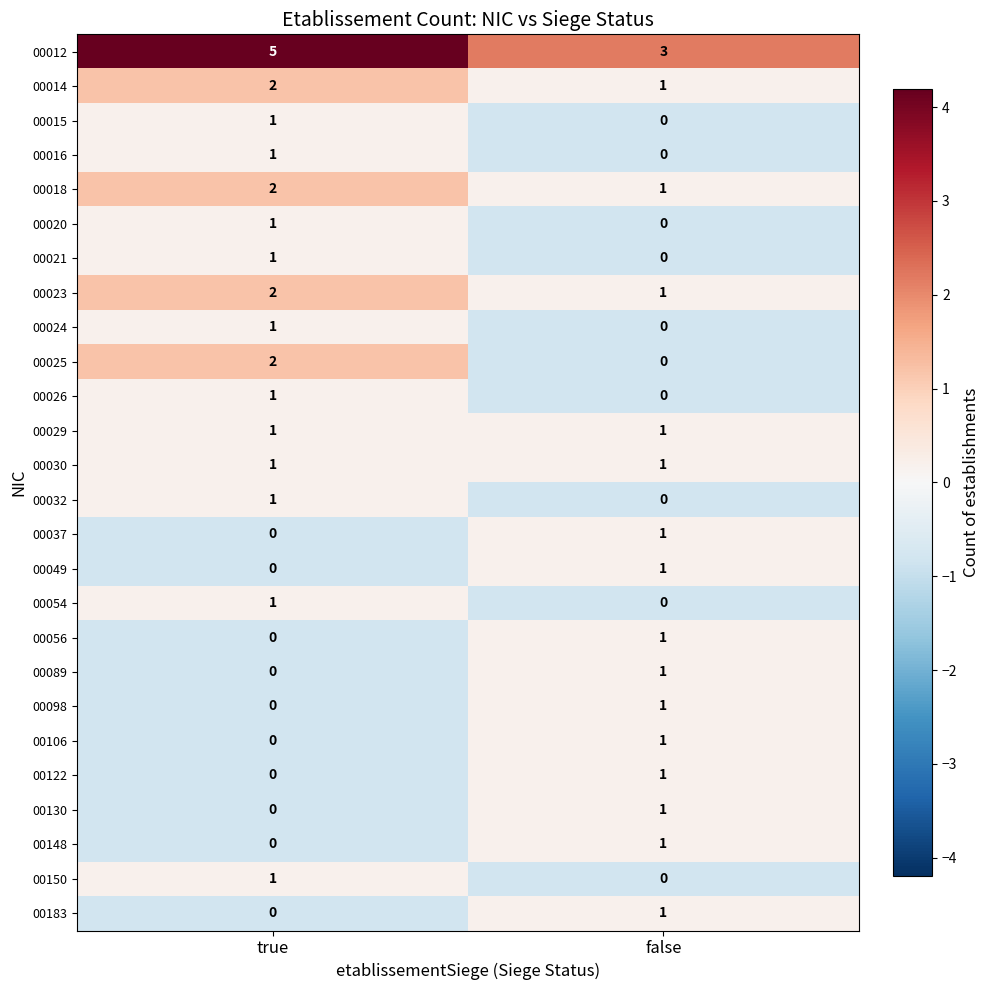

Where is 00018 nearest to the value 1?

false